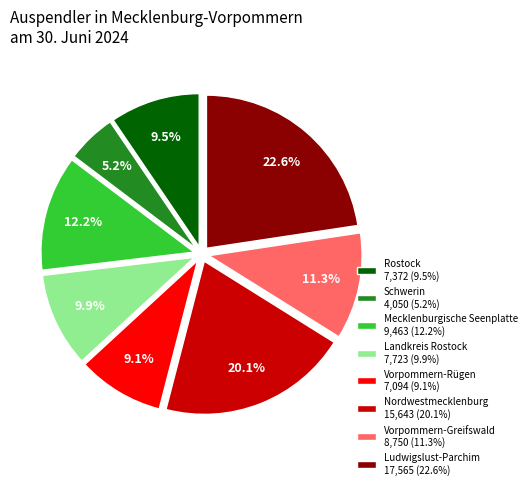

What is the largest slice in the pie chart?

Ludwigslust-Parchim